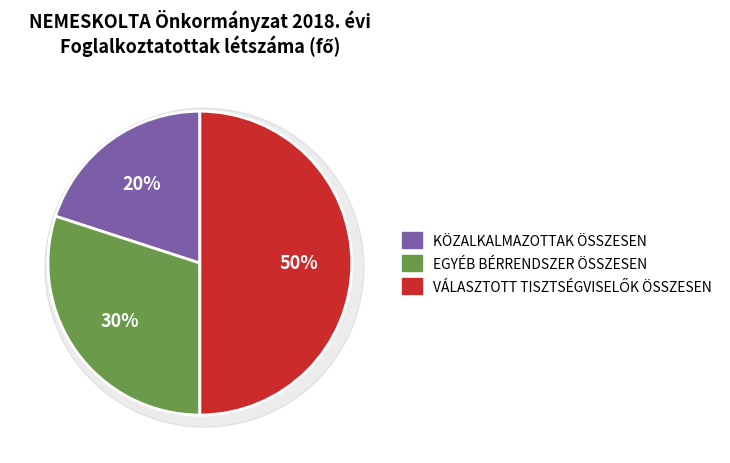

What is the largest slice in the pie chart?

VÁLASZTOTT TISZTSÉGVISELŐK ÖSSZESEN